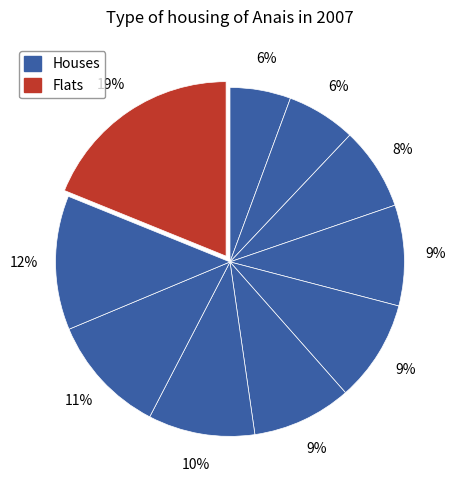

Count the number of slices in the pie.

10